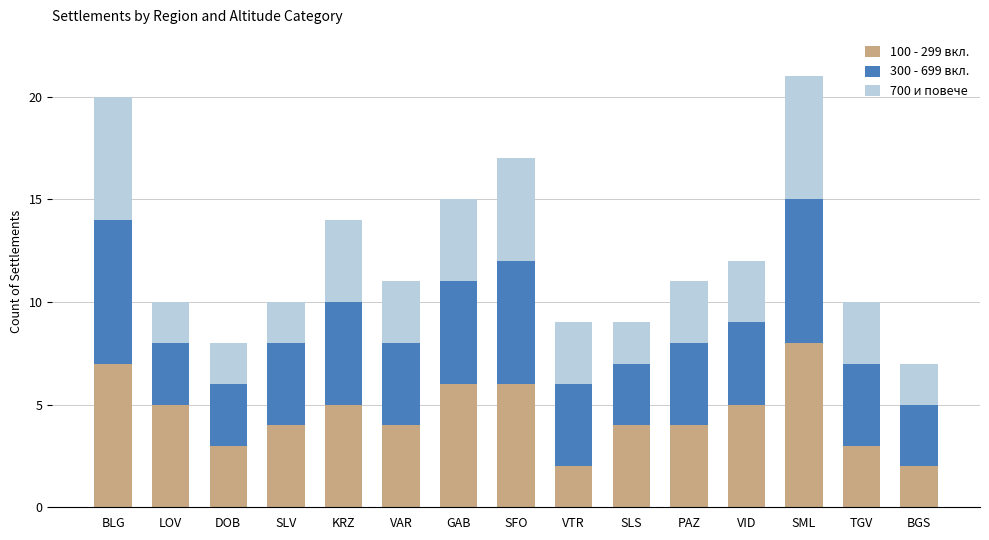

What is the total value across all series at SLS?

9